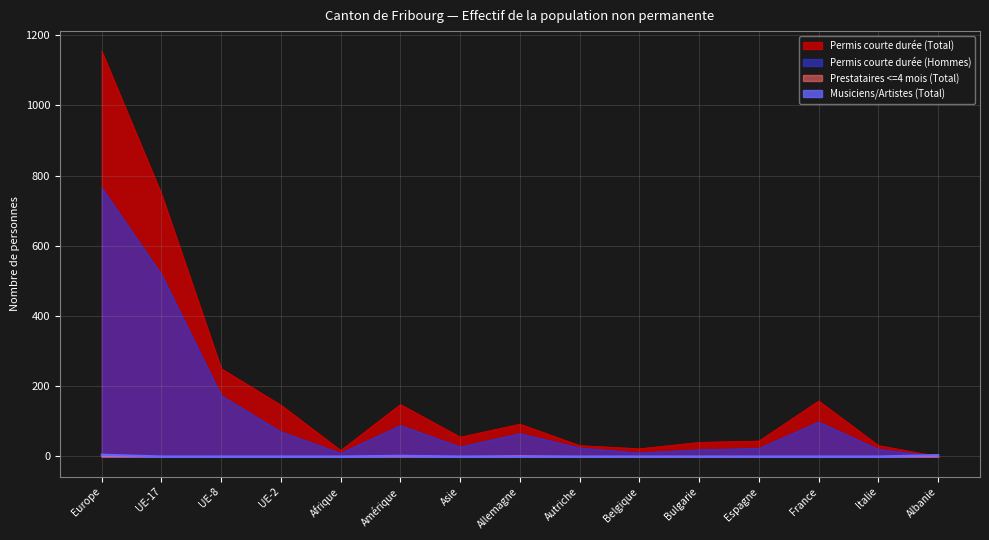

Which category has the lowest value in the Permis courte durée (Total) series?

Albanie